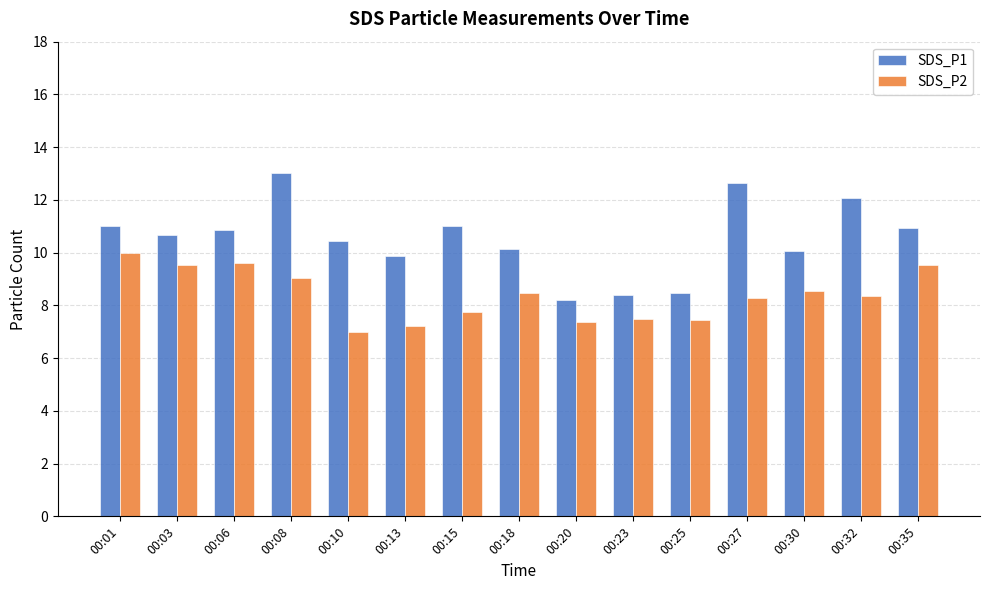

Read the SDS_P1 value at 00:10.

10.4